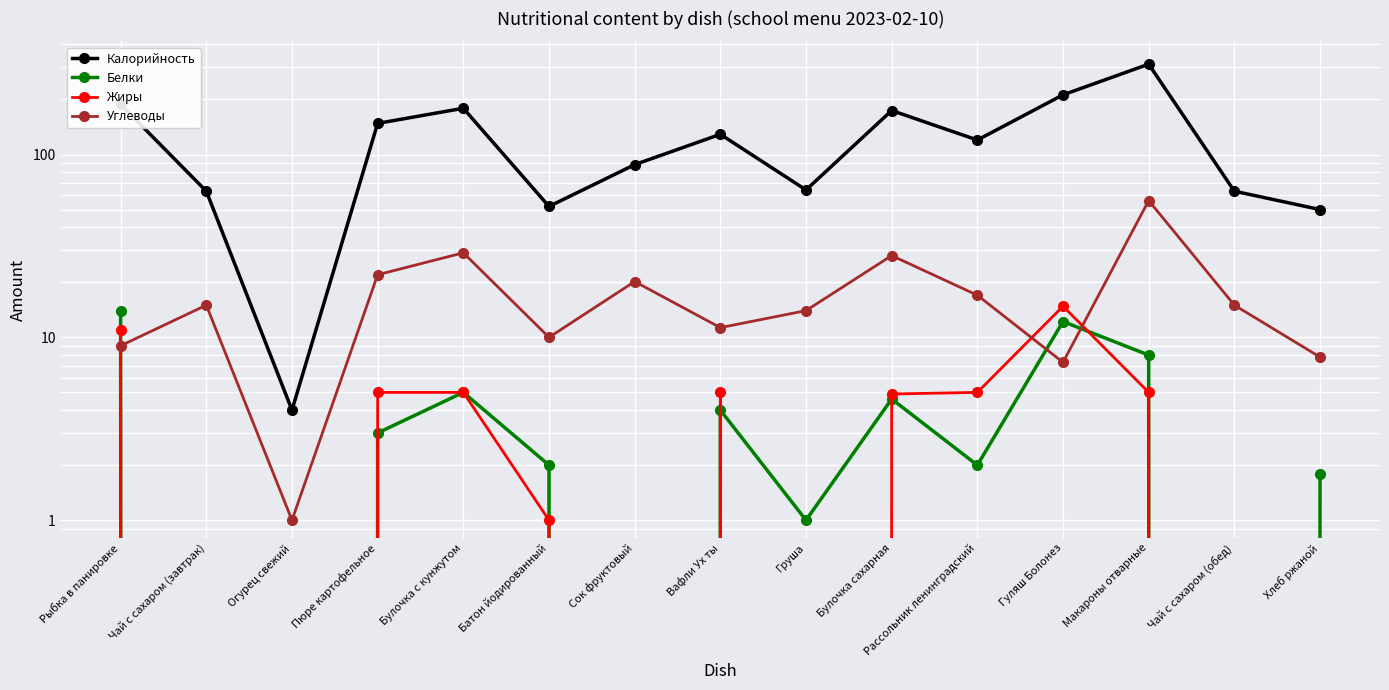

At how many categories does at least one series exceed 231?

1